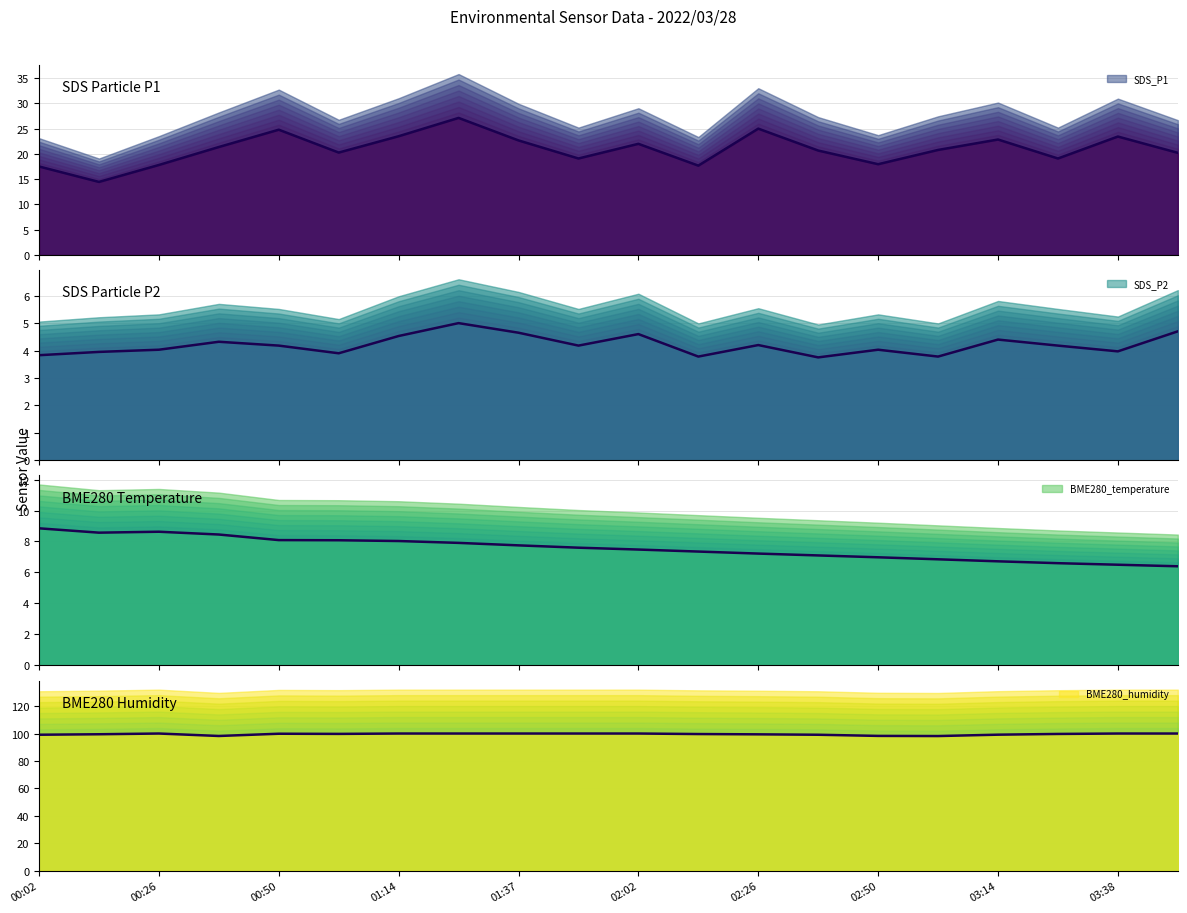

True or false: SDS_P2 has a value of 3.8 at 00:02.

True